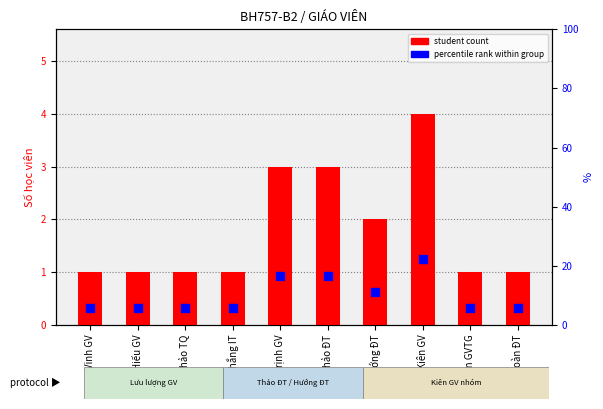

At which category is the sum across all series the highest?

Kiên GV